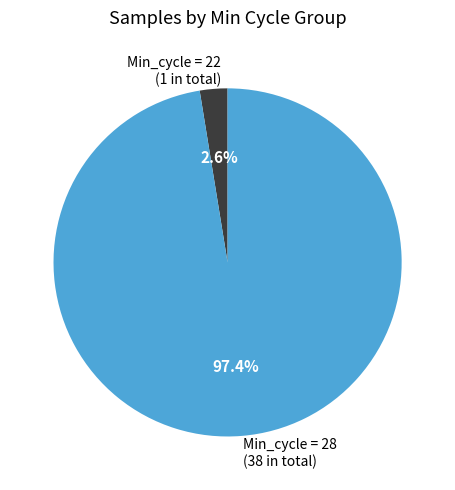

Does Min_cycle = 28 (38 in total) account for over 50% of the chart?

Yes